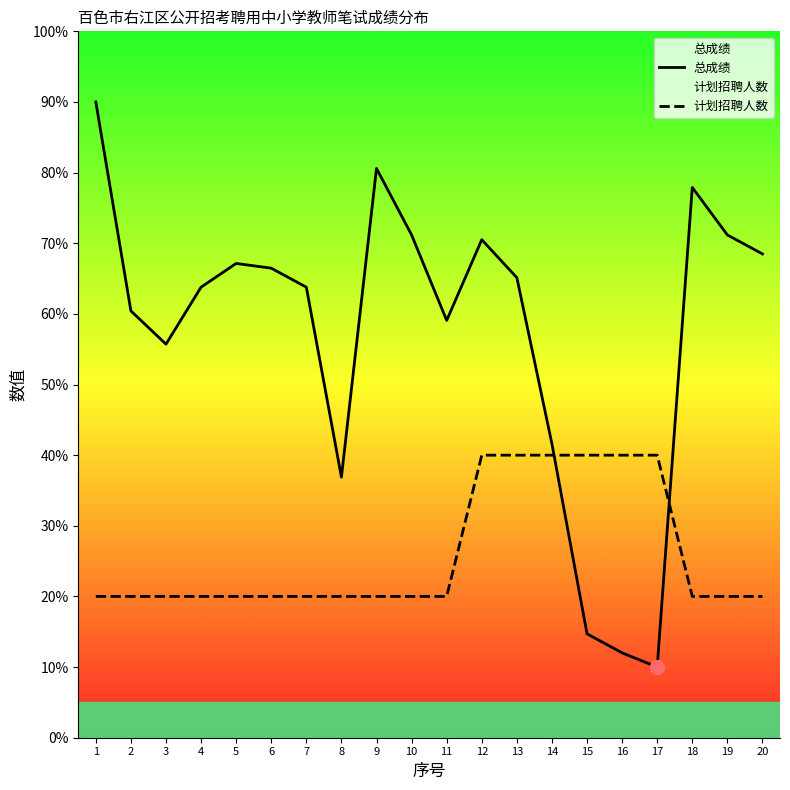

The 总成绩 series shows 14.7 at 15. True or false?

True